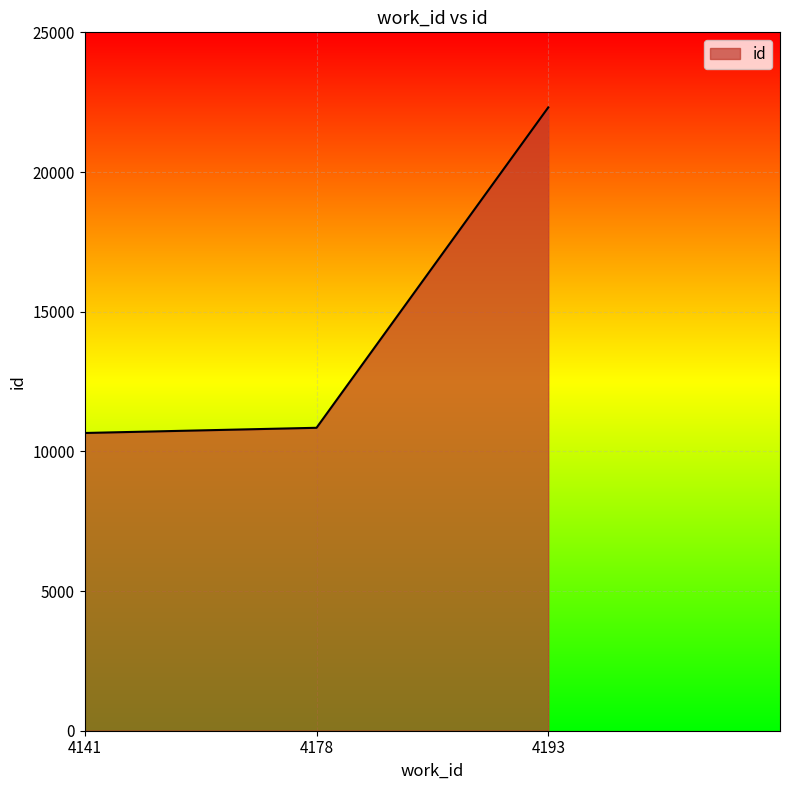

Between 4193 and 4141, which is larger?

4193